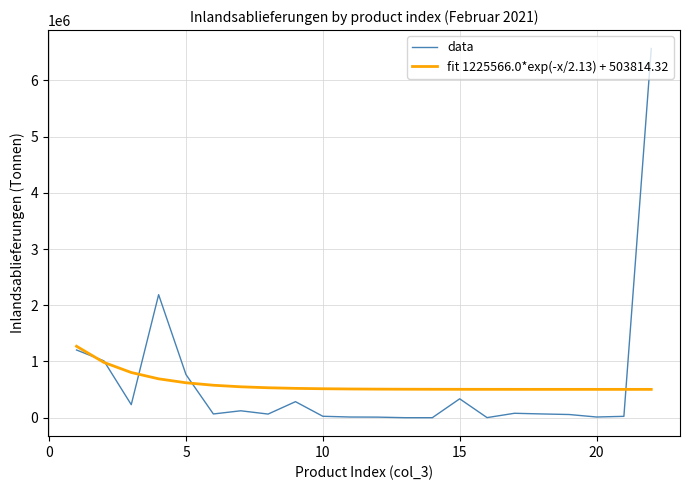

Which series has the largest range (max minus min)?

data